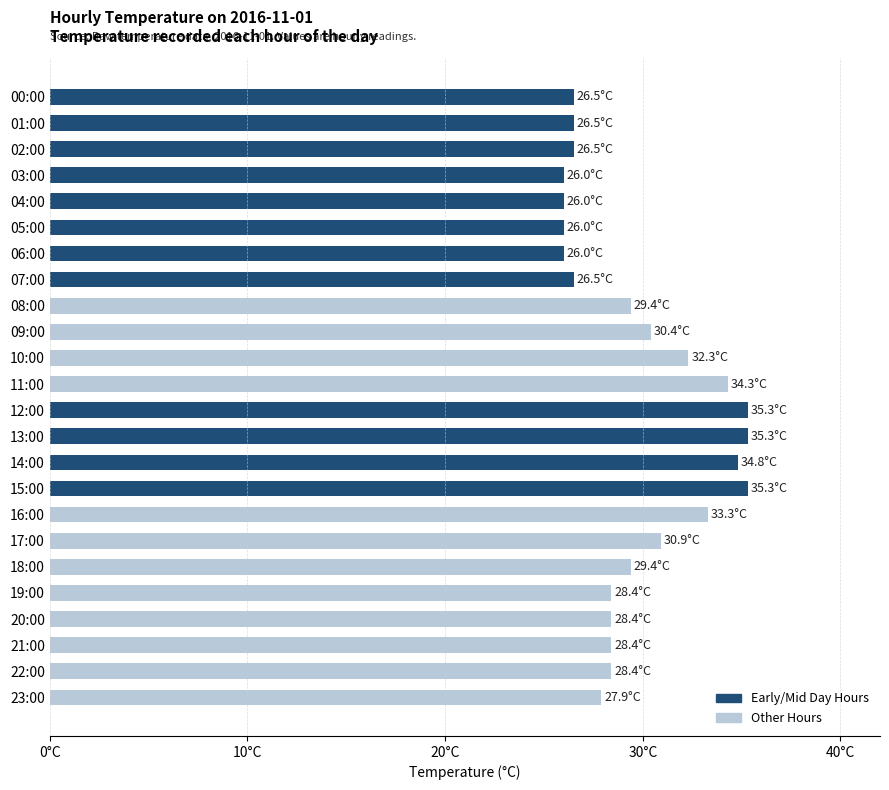

Does the chart contain any negative values?

No